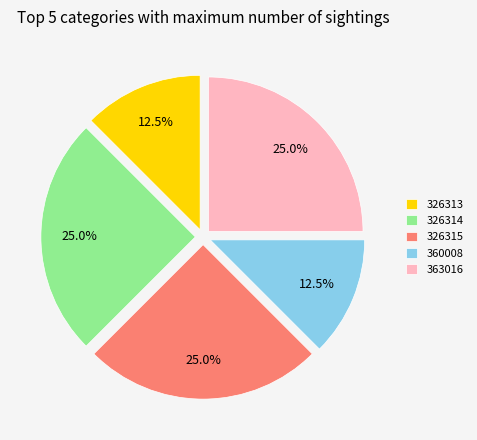

Between 360008 and 363016, which is larger?

363016